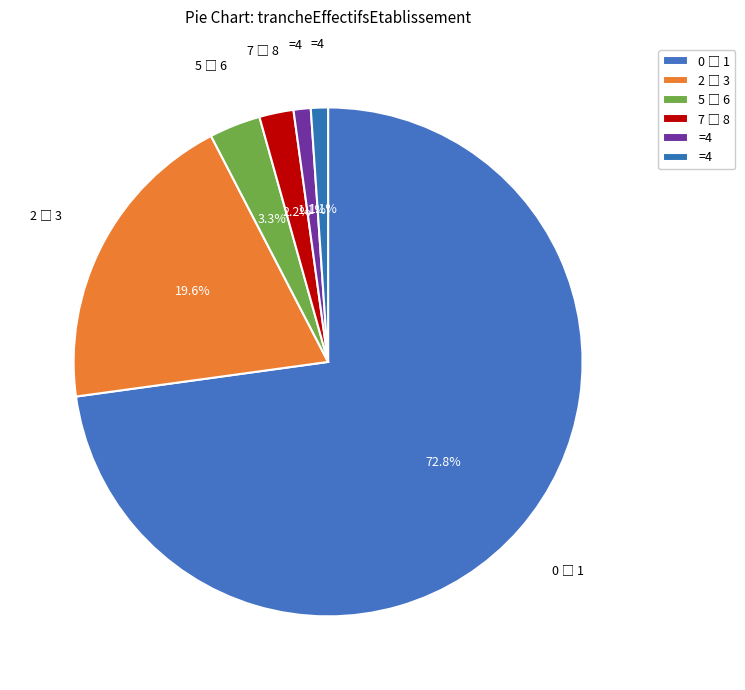

How many segments does this pie chart have?

6